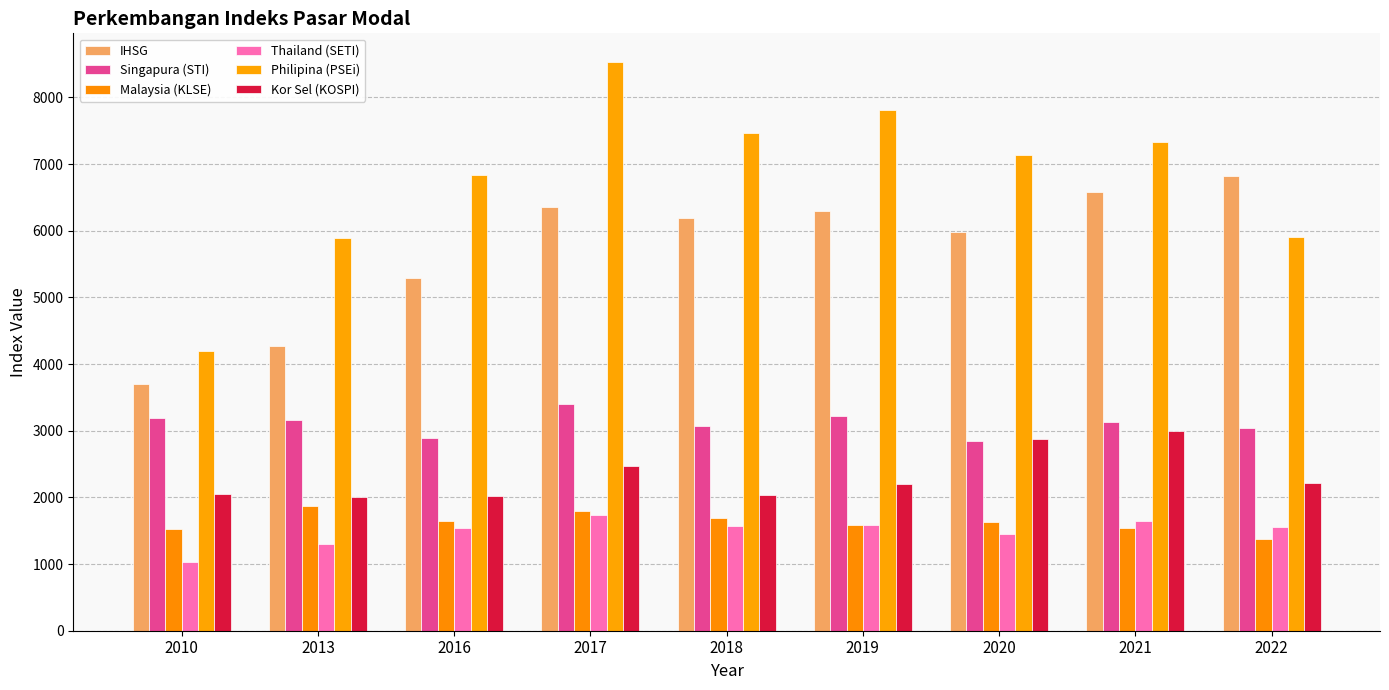

What is the difference between the maximum and minimum values in the Singapura (STI) series?

559.1